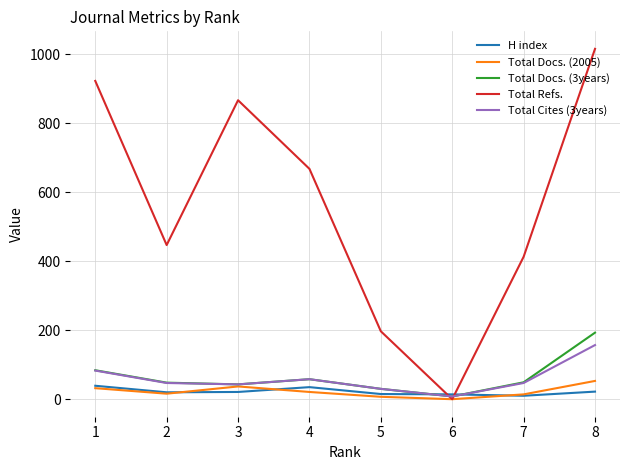

At which category does Total Refs. reach its first local valley?

2